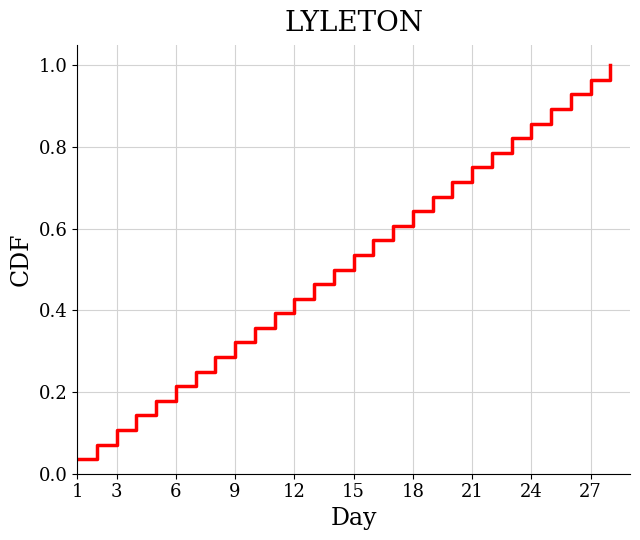

Reading left to right, what are all the values shown in this chart?

0.0	0.1	0.1	0.1	0.2	0.2	0.2	0.3	0.3	0.4	0.4	0.4	0.5	0.5	0.5	0.6	0.6	0.6	0.7	0.7	0.8	0.8	0.8	0.9	0.9	0.9	1.0	1.0